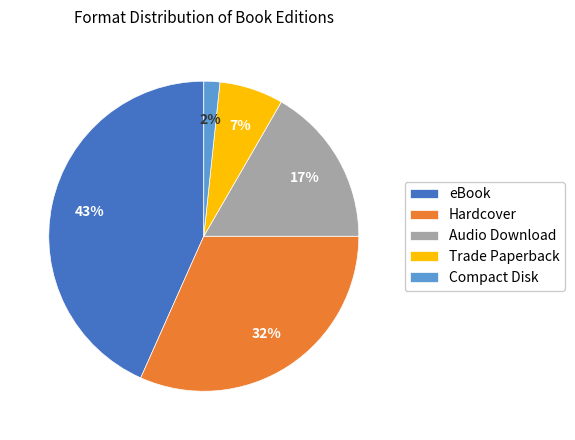

Count the number of slices in the pie.

5